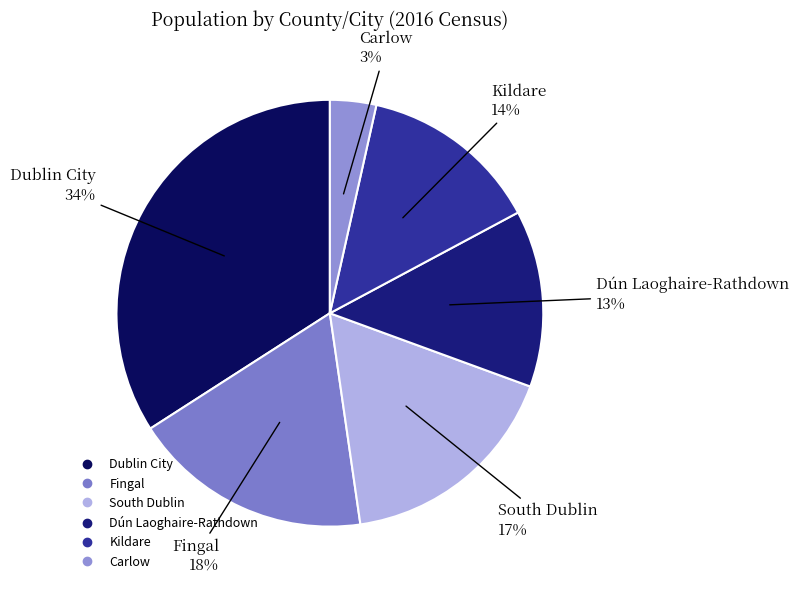

What percentage is the Dublin City slice, to the nearest percent?

34%